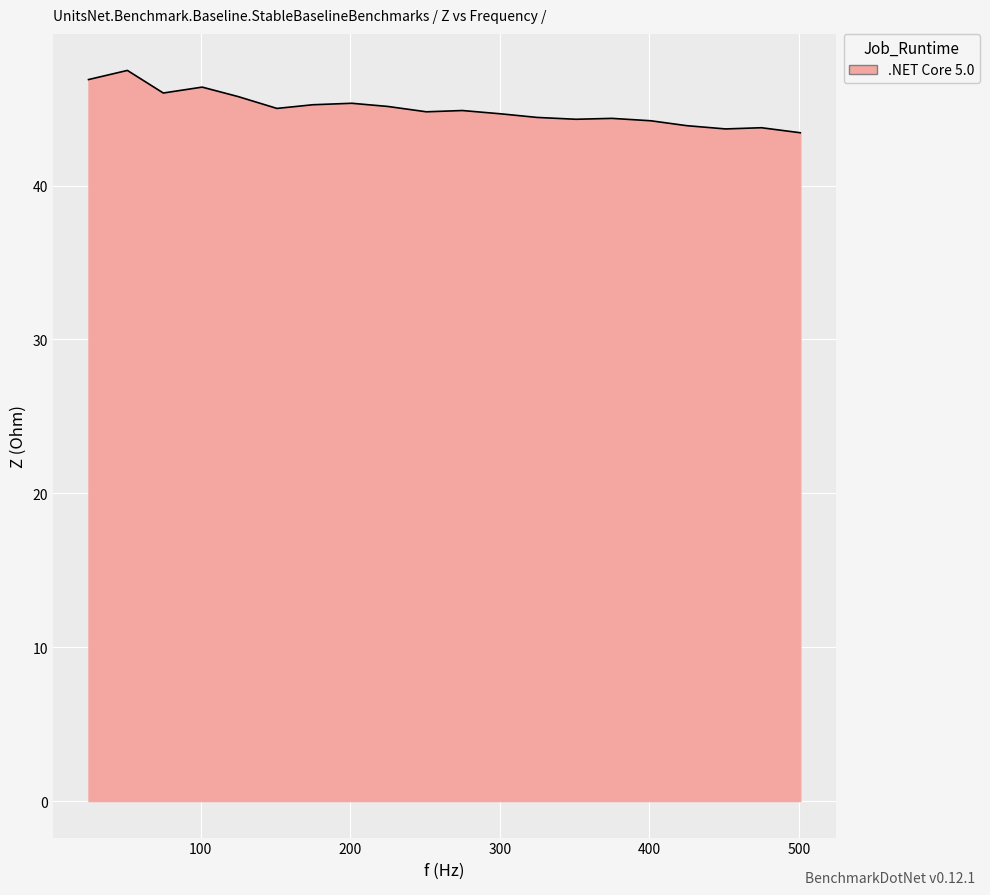

What is the minimum value shown in the chart?

43.4